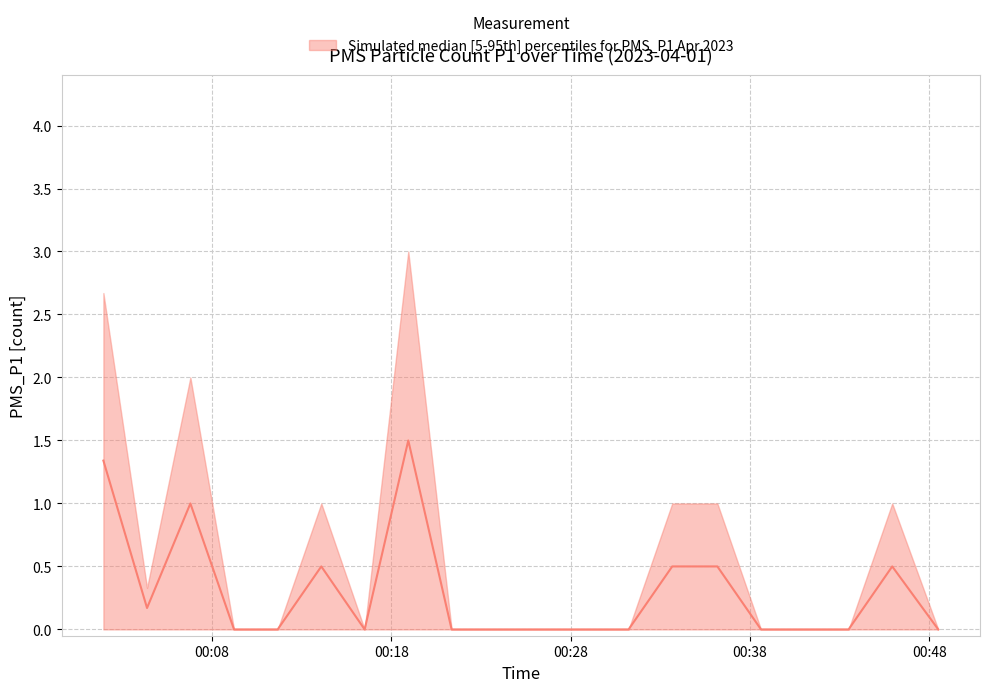

What is the label of the 17th point from the right?

2023/04/01 00:09:14